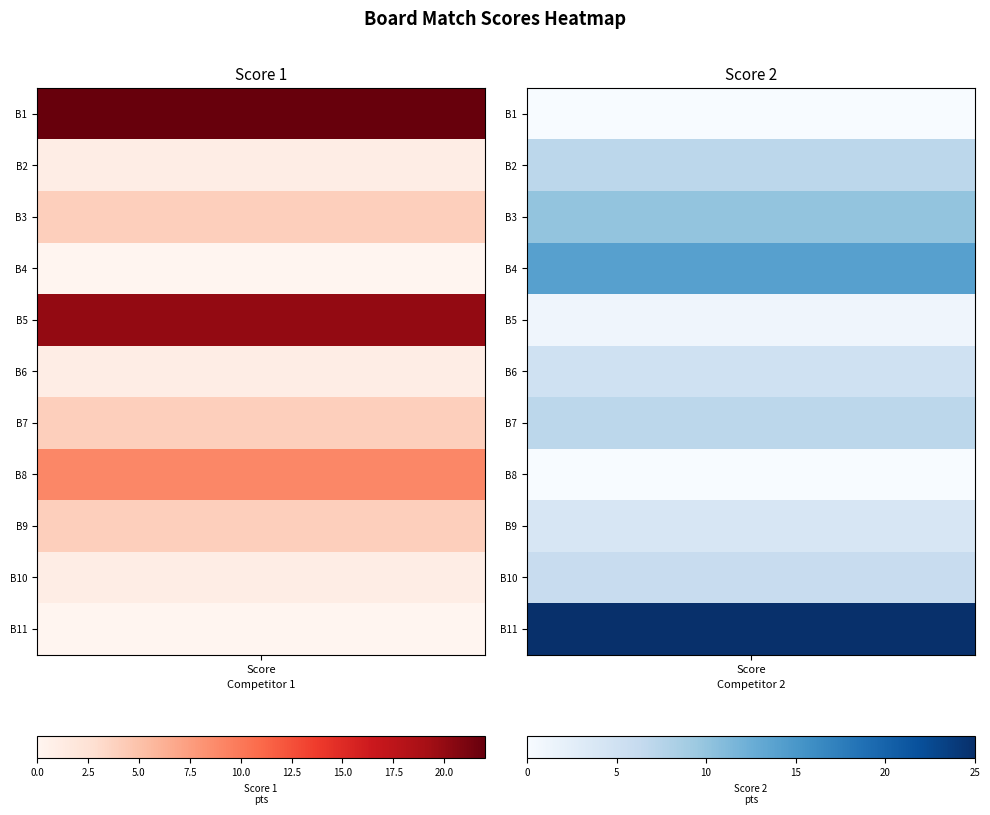

The Ekipa Šabeder Cvetko series shows -1 at 10. True or false?

False